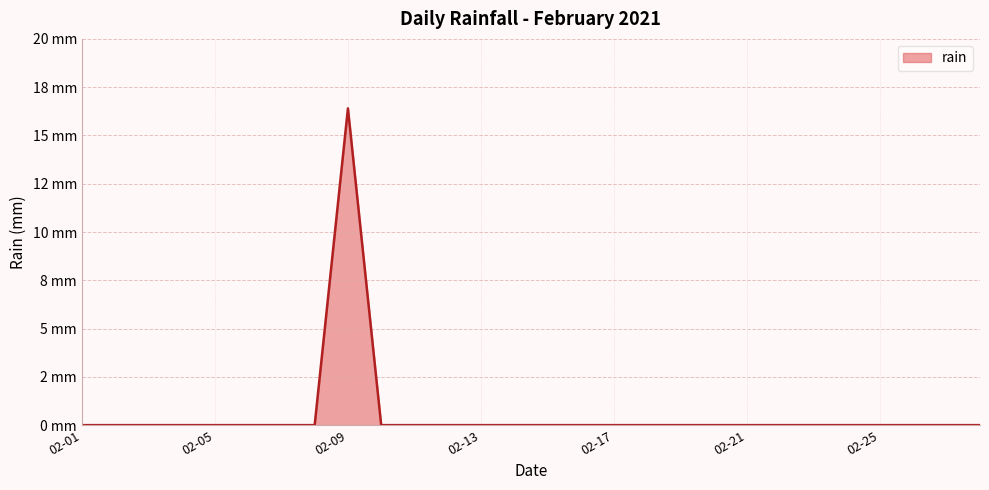

What is the maximum value shown in the chart?

16.4